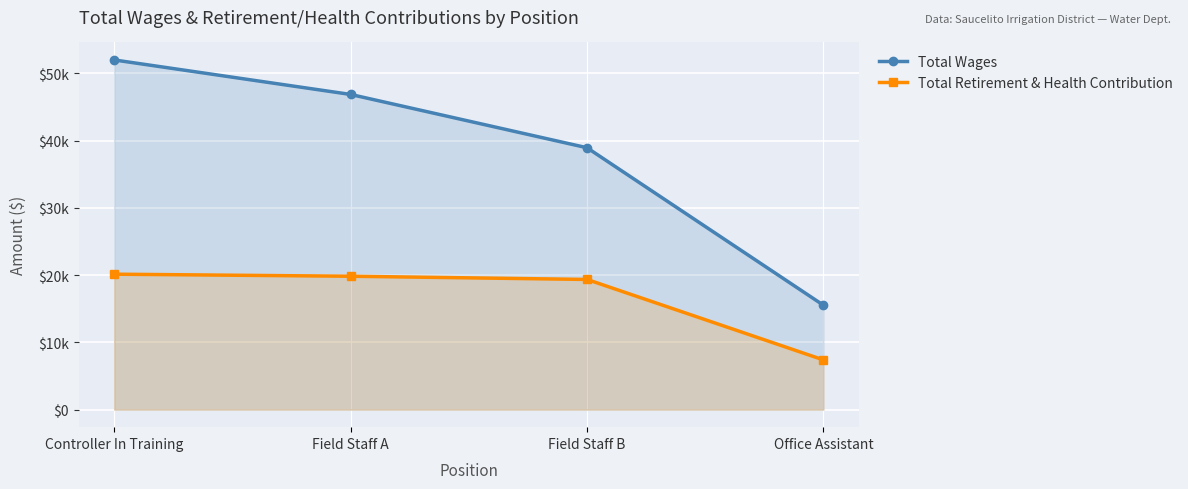

What is the label of the 2nd point from the right?

Field Staff B